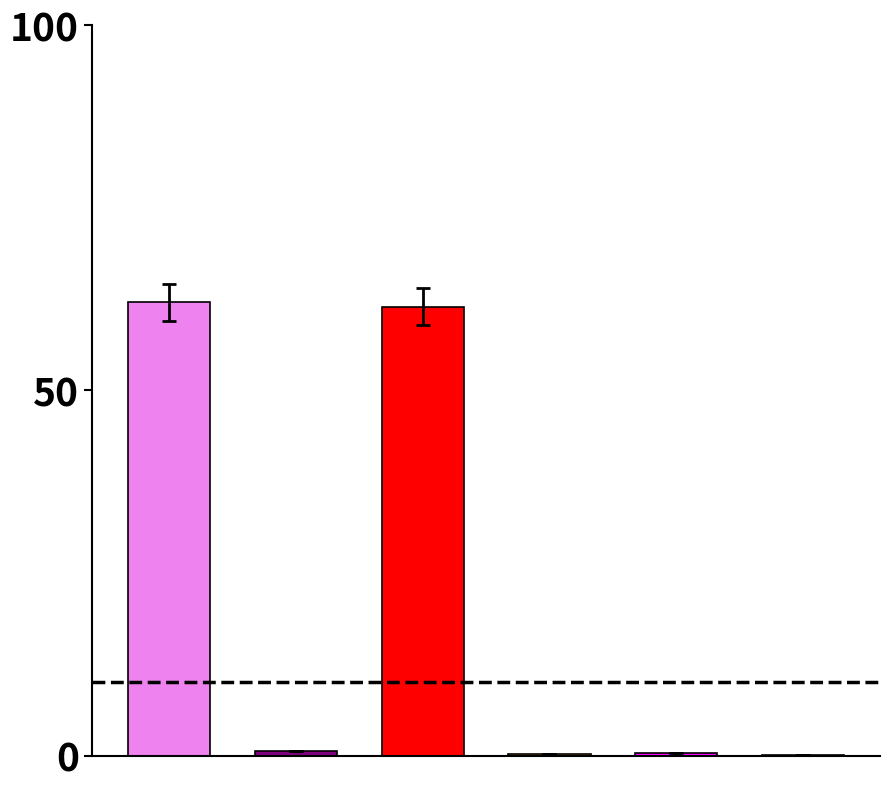

What is the sum of all values?

124.7